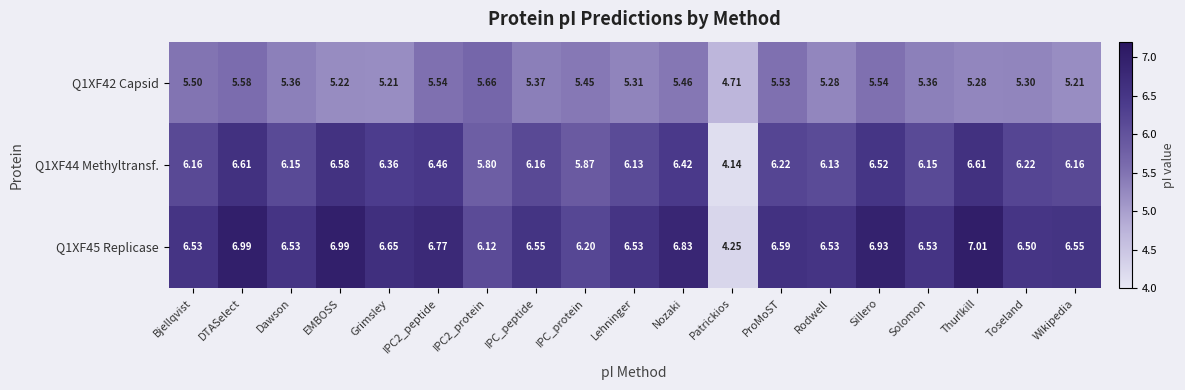

Where does the Q1XF44 Methyltransf. series first go above 6?

Bjellqvist